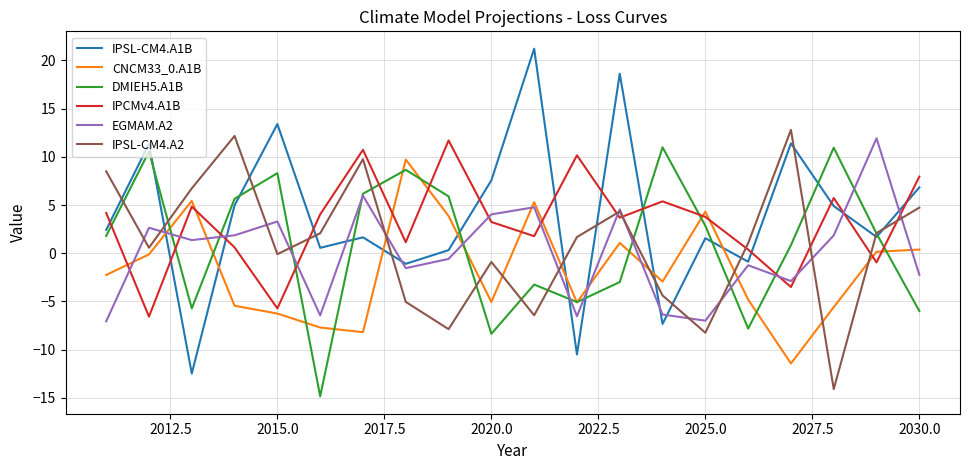

True or false: EGMAM.A2 has more than 2 points higher than both neighbors.

True